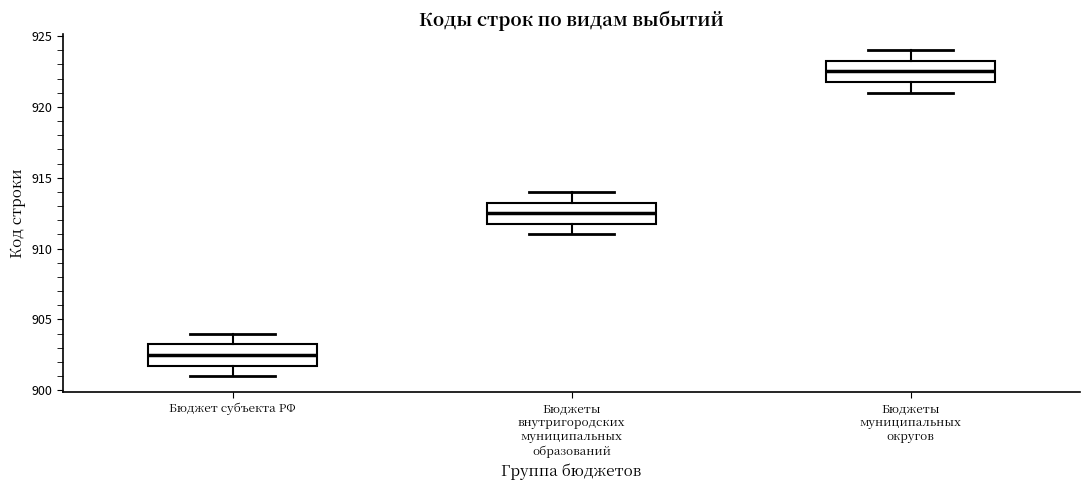

Reading left to right, transcribe this box plot: for each box, give where its median line is, the range the box spans, and where its two whiskers end, as read against the y-axis. The values are not printed on the chart, so give them approximately, as read against the axis.

Бюджет субъекта РФ: median 902.5, box 902.0 to 903.5, whiskers 901.0 to 904.0
Бюджеты внутригородских муниципальных образований: median 912.5, box 912.0 to 913.5, whiskers 911.0 to 914.0
Бюджеты муниципальных округов: median 922.5, box 922.0 to 923.5, whiskers 921.0 to 924.0